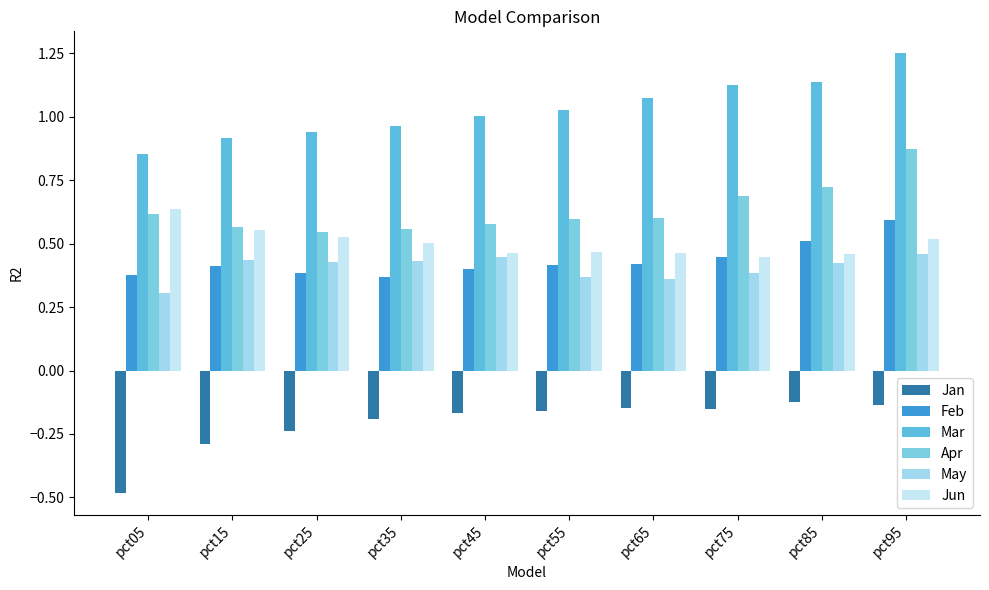

What is the sum of all Feb values?

4.3